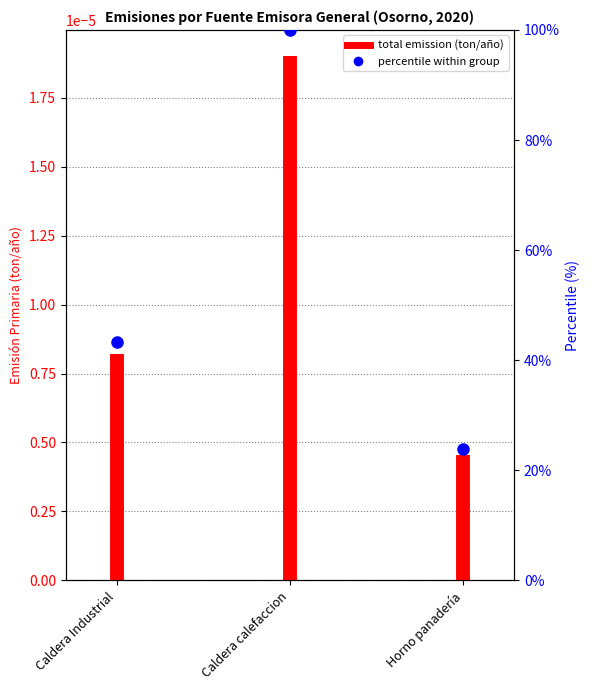

Which series has the widest spread of values?

percentile within group